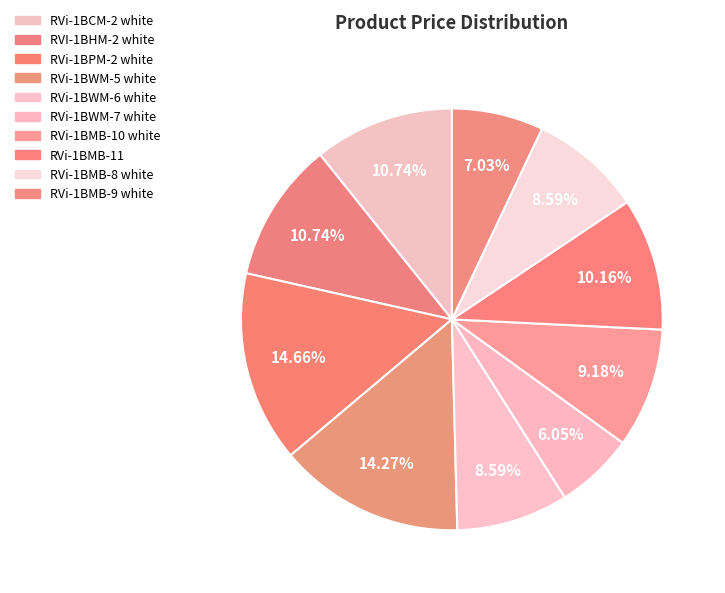

Which slice is the smallest?

RVi-1BWM-7 white